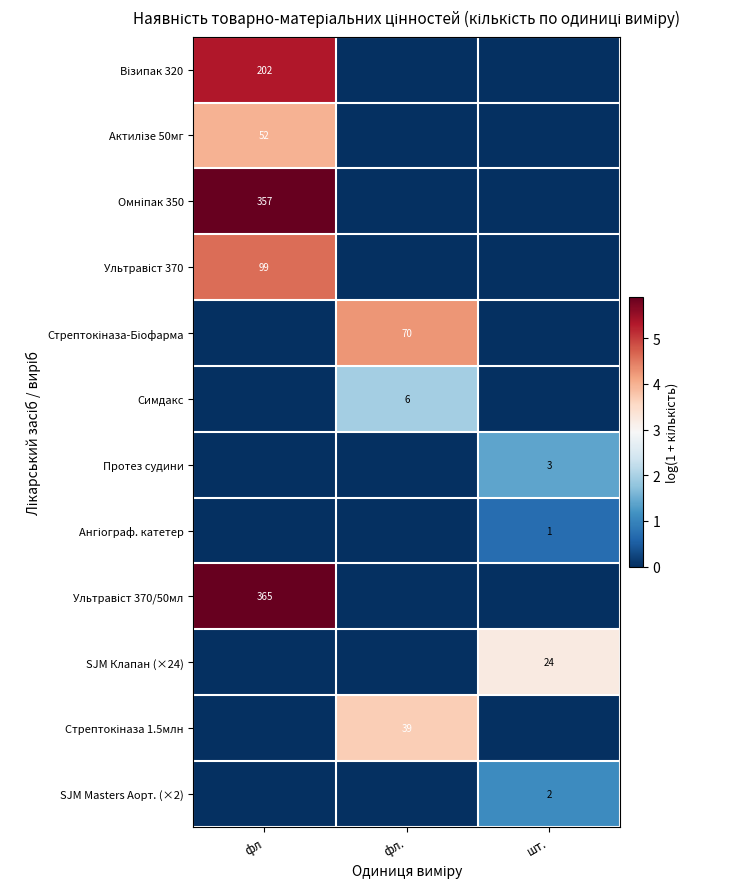

What is the difference between the highest and lowest values at шт.?

3.2